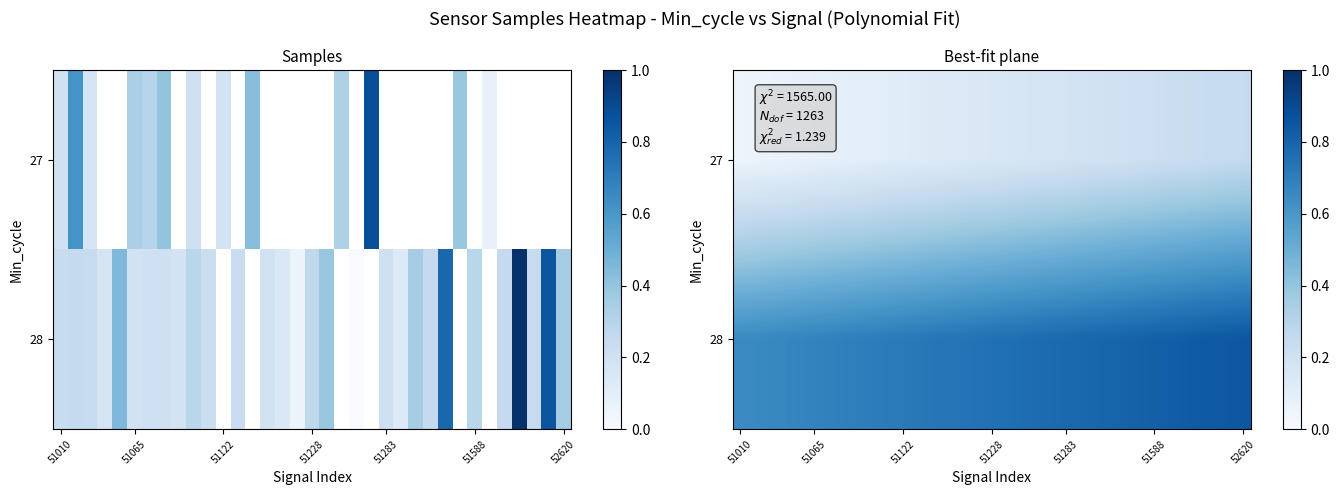

Where is 27 nearest to the value 0?

51010